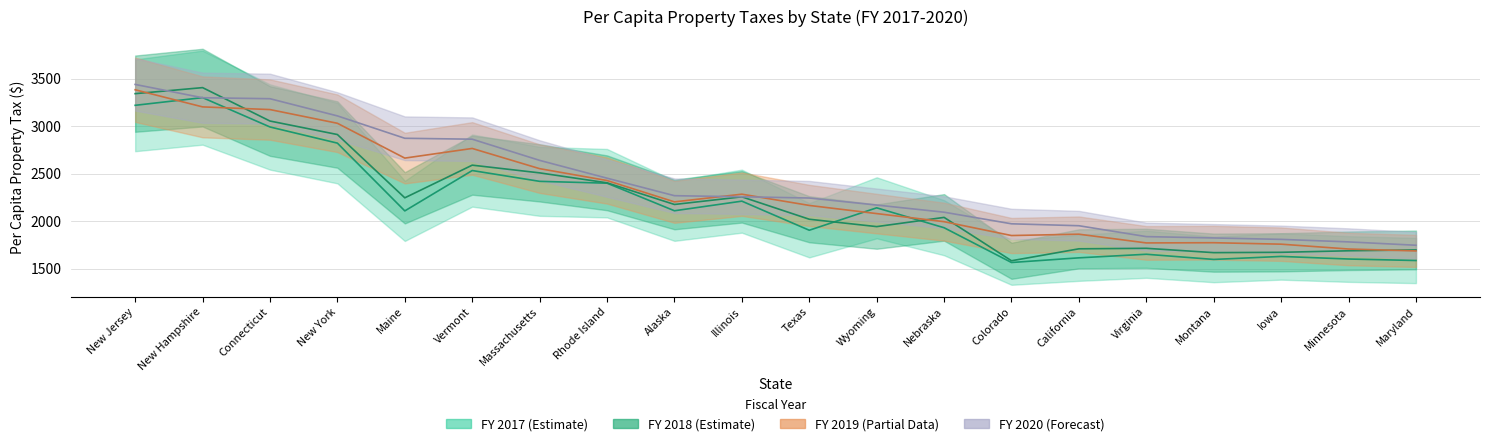

List the series in order of their overall mean, highest first.

FY 2020, FY 2019, FY 2018, FY 2017